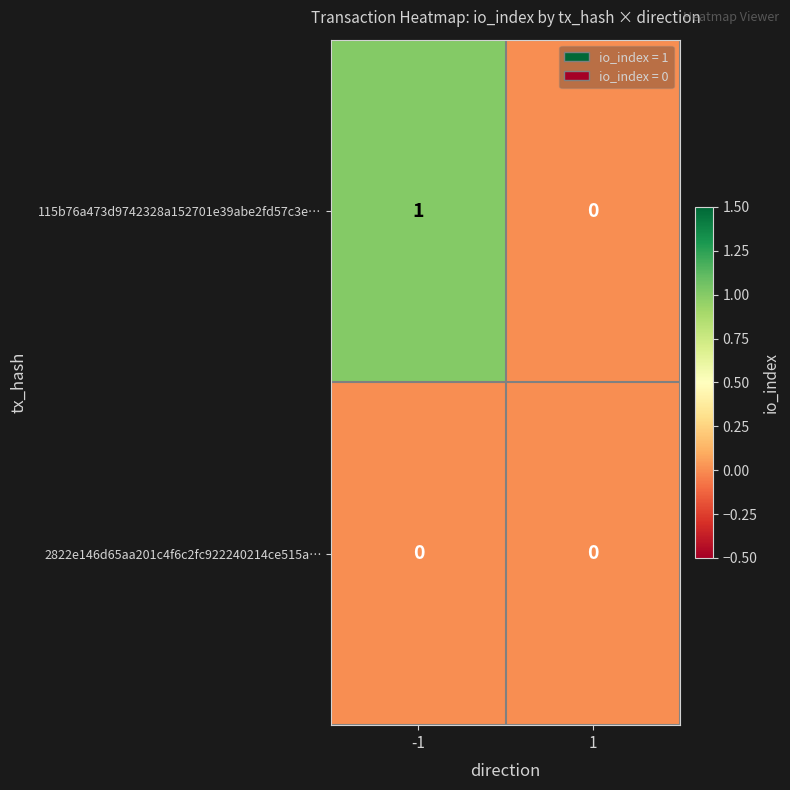

Which series changed the most between -1 and 1?

115b76a473d9742328a152701e39abe2fd57c3e…